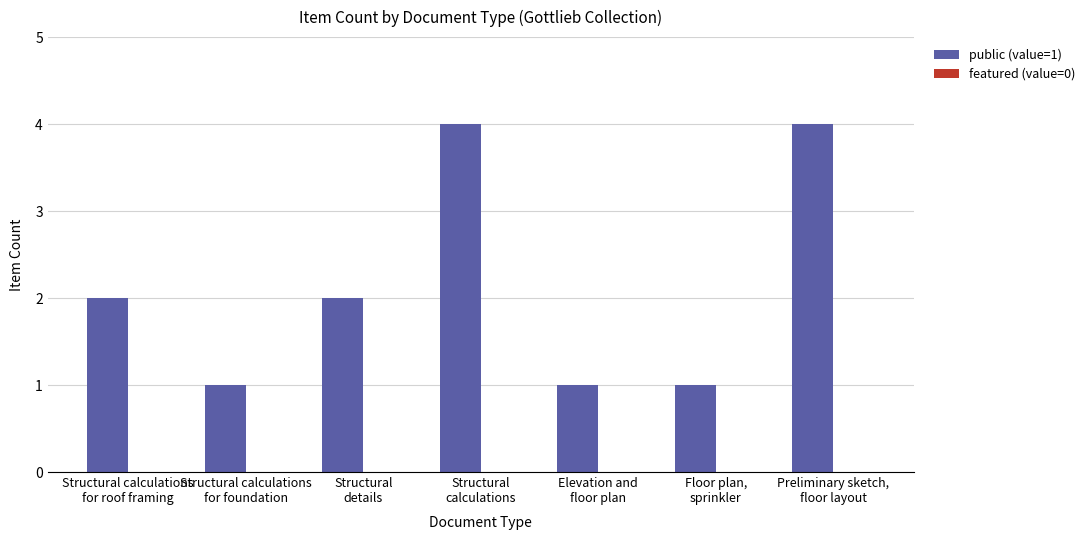

What is the sum of all values?

15